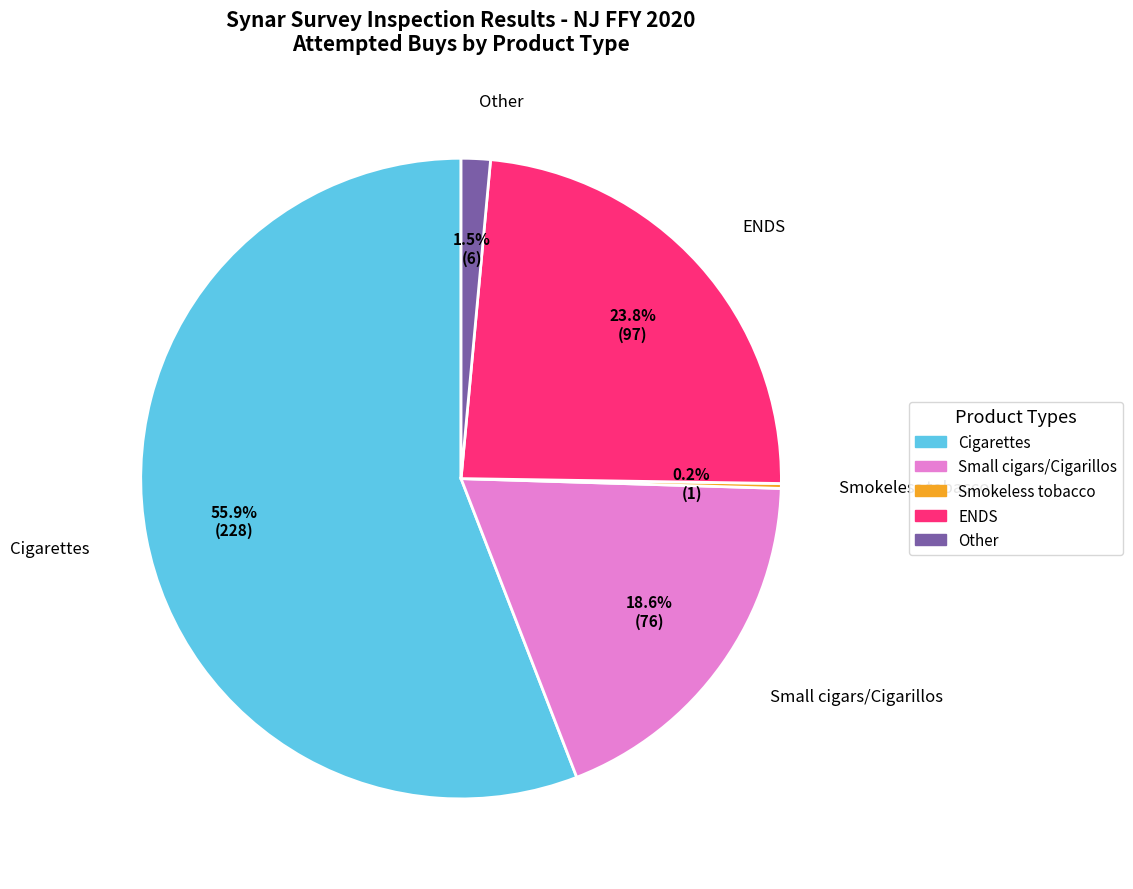

Approximately how many times larger is the value at Small cigars/Cigarillos compared to Cigarettes?

0.3